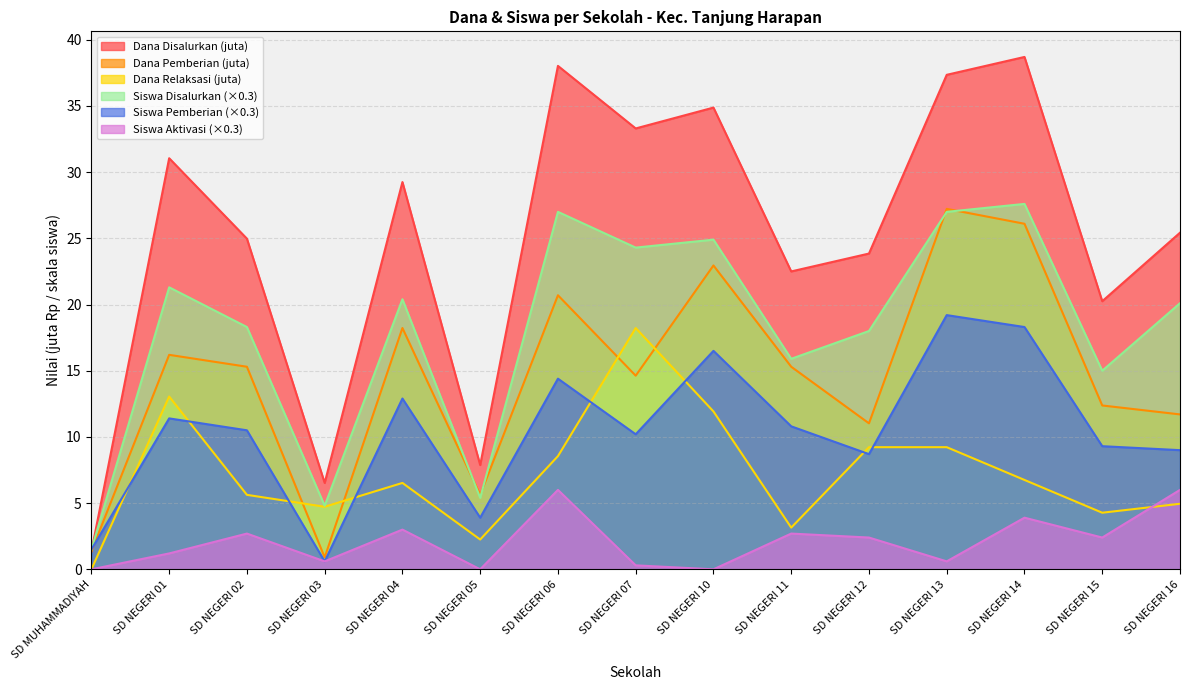

Read the Dana Pemberian value at SD NEGERI 03.

0.9